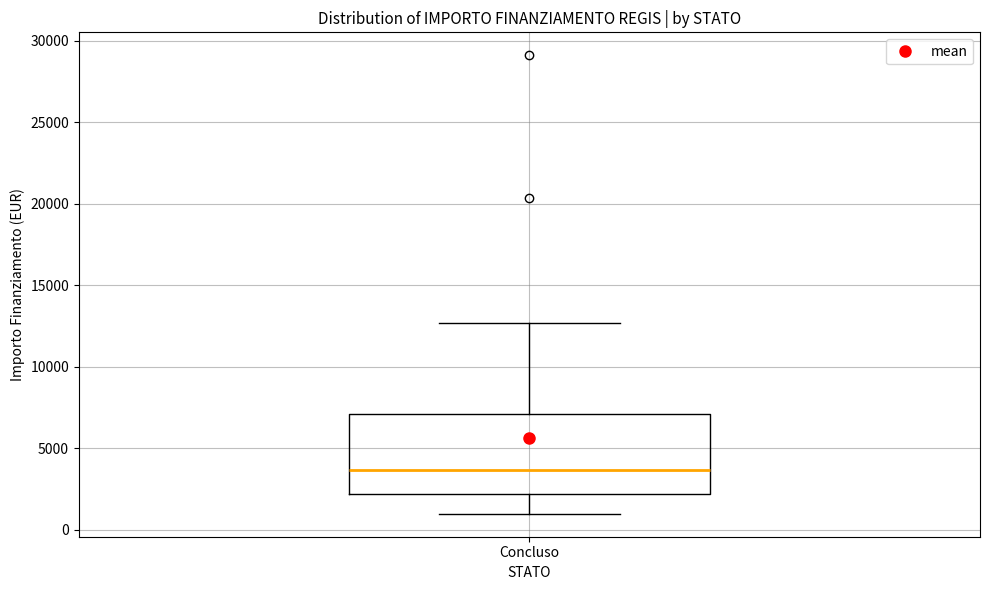

Transcribe this box plot: give where the median line is, the range the box spans, and where the two whiskers end, as read against the y-axis. The values are not printed on the chart, so give them approximately, as read against the axis.

median 3500, box 2000 to 7000, whiskers 1000 to 12500